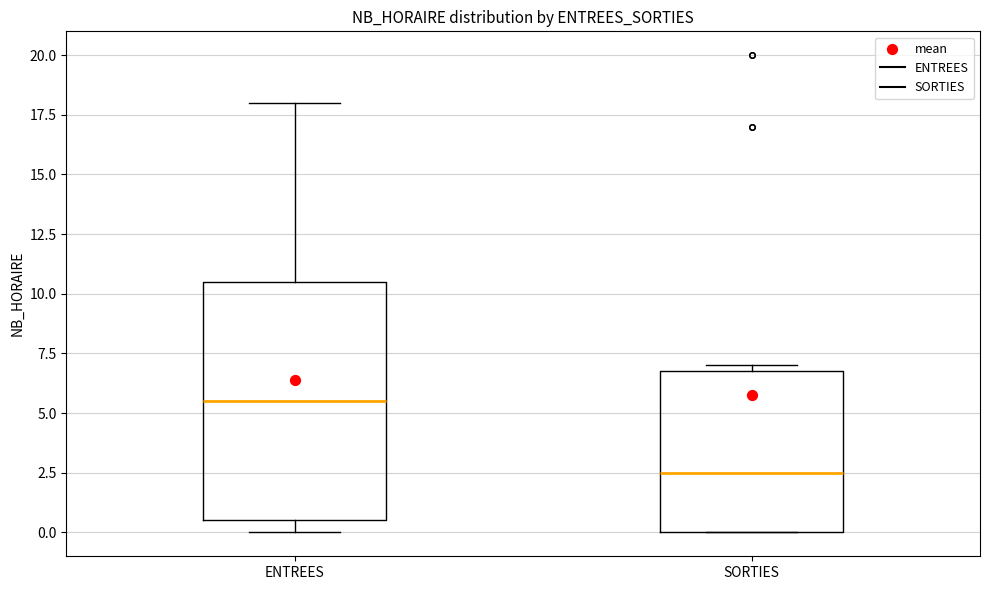

Which box's median line is the highest?

ENTREES